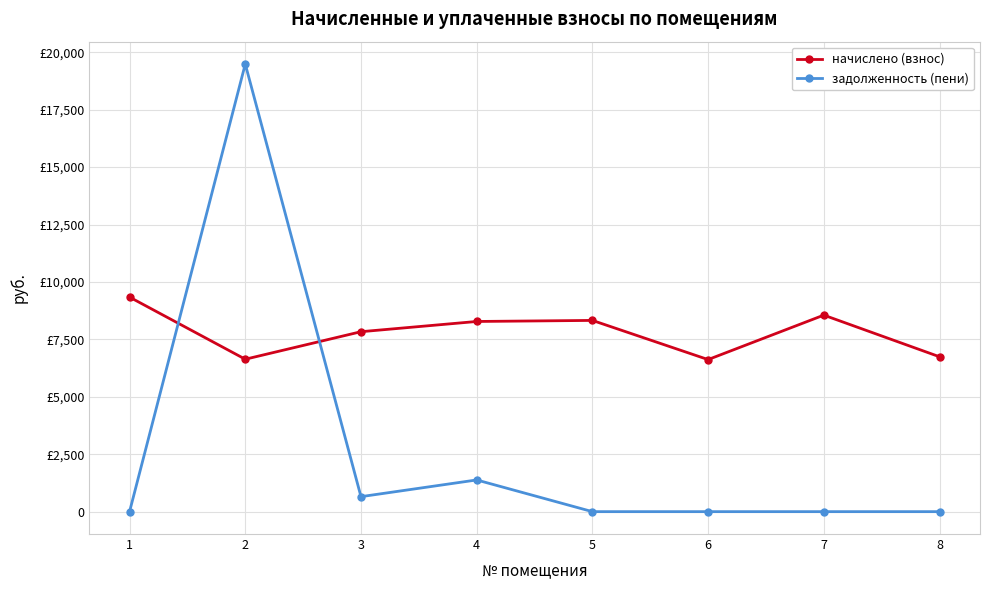

Where is the first local minimum for задолженность (пени)?

3